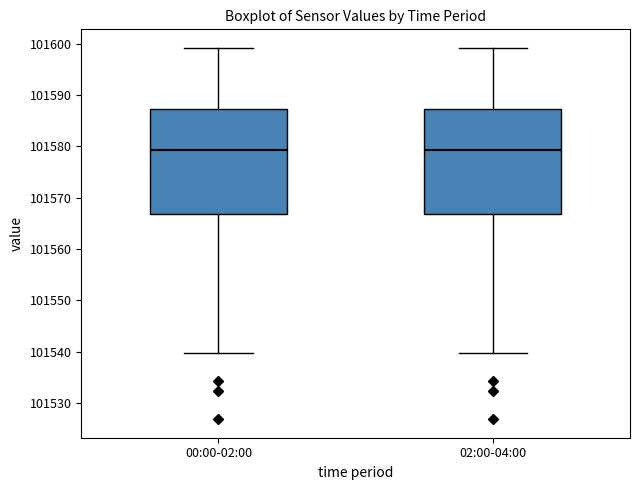

Reading left to right, transcribe this box plot: for each box, give where its median line is, the range the box spans, and where its two whiskers end, as read against the y-axis. The values are not printed on the chart, so give them approximately, as read against the axis.

00:00-02:00: median 101579, box 101567 to 101587, whiskers 101540 to 101599
02:00-04:00: median 101579, box 101567 to 101587, whiskers 101540 to 101599